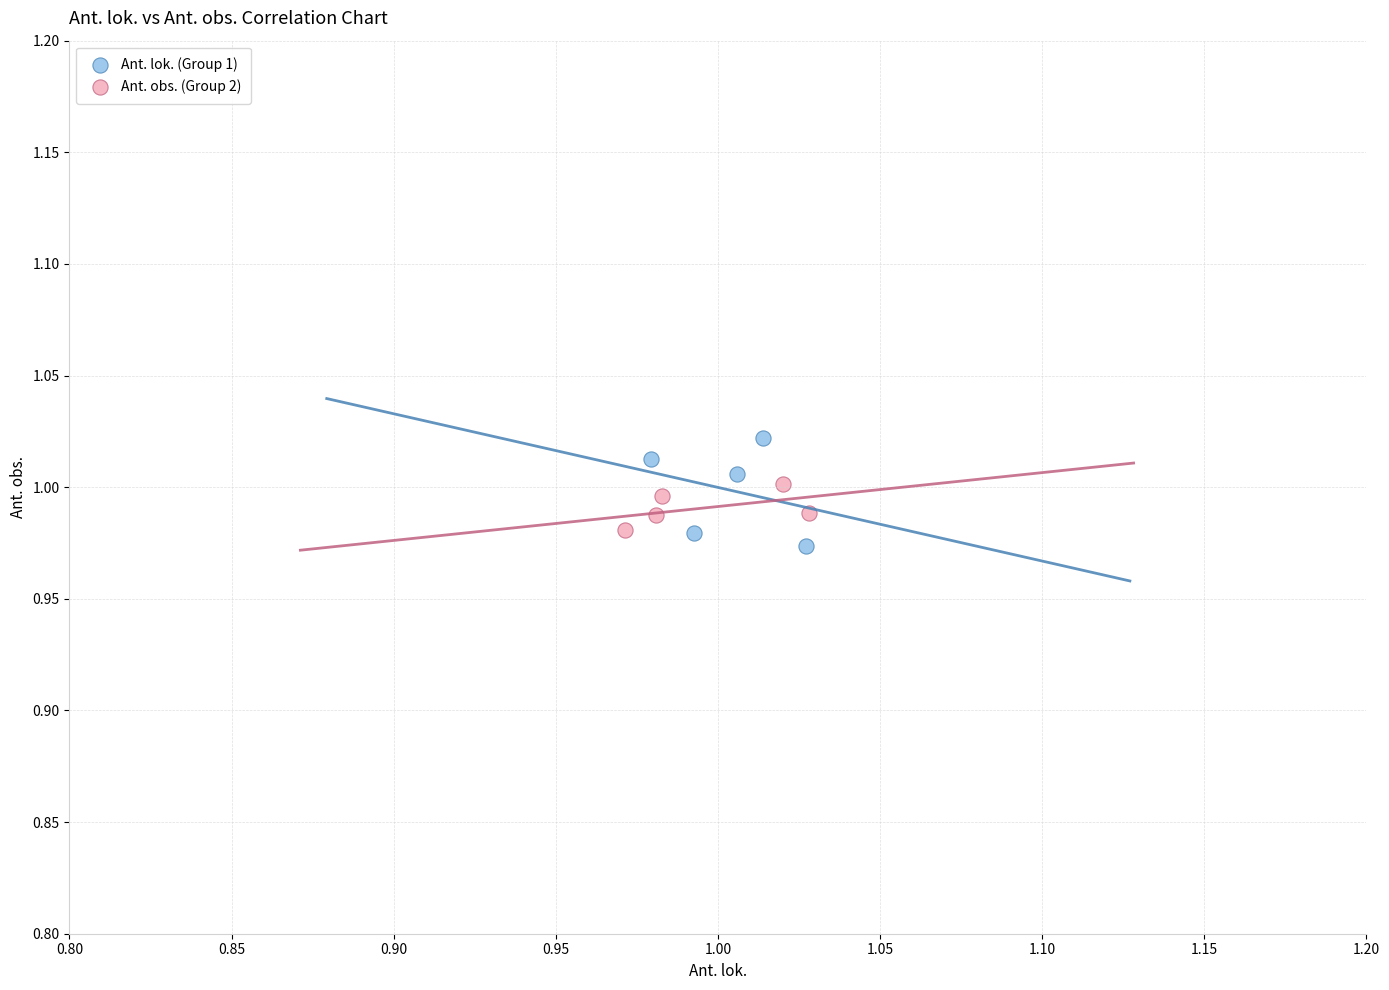

Which series has the widest spread of Y values?

Ant. lok. (Group 1)